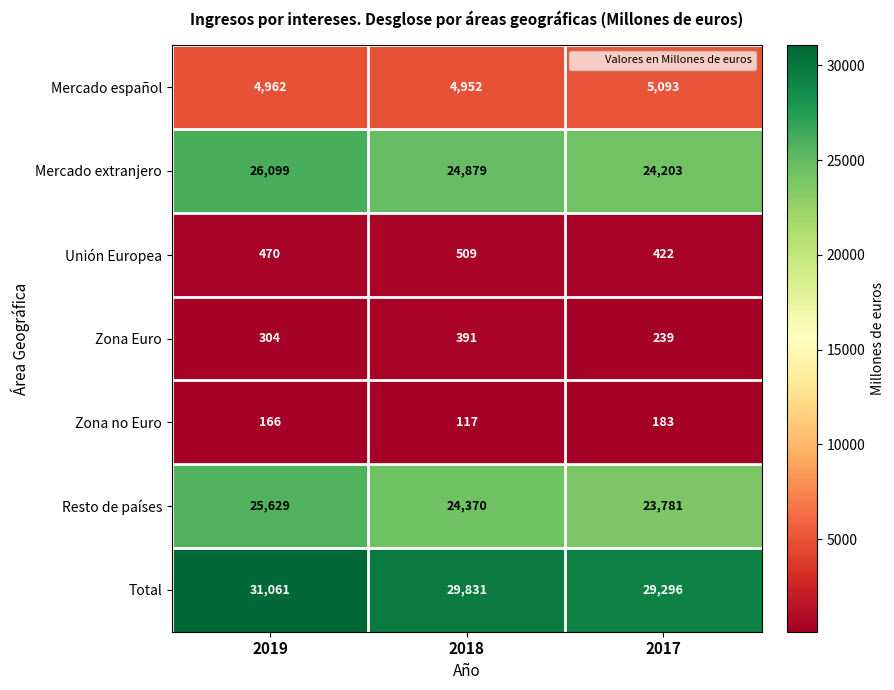

What is the sum of the Total values at 2018 and 2017?

59127